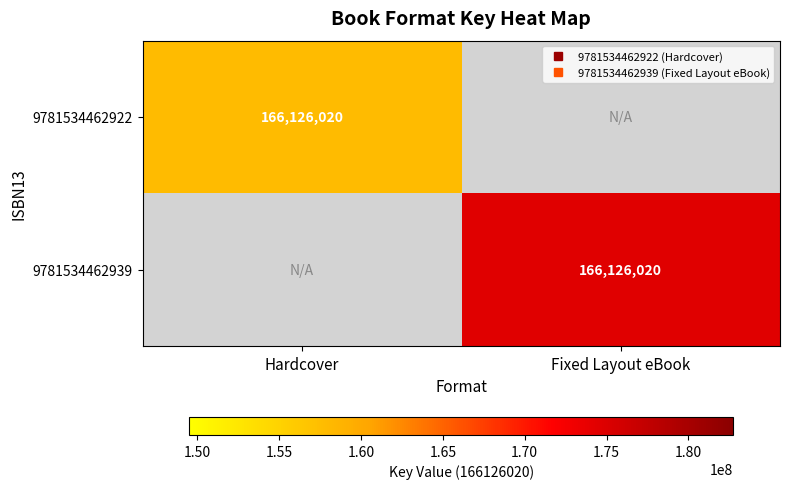

List the series in order of their peak value, highest first.

9781534462922, 9781534462939